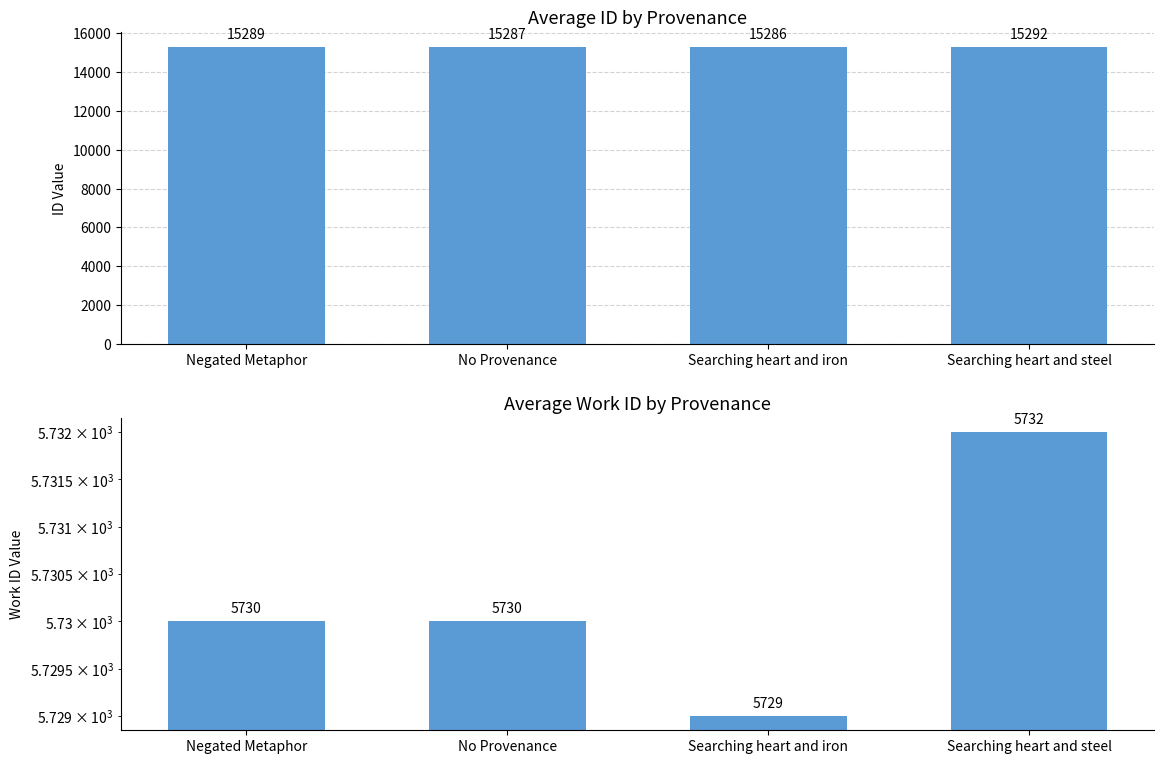

Reading right to left, transcribe all the data shown in this chart.

id: 15292	15286	15287	15289
work_id: 5732	5729	5730	5730